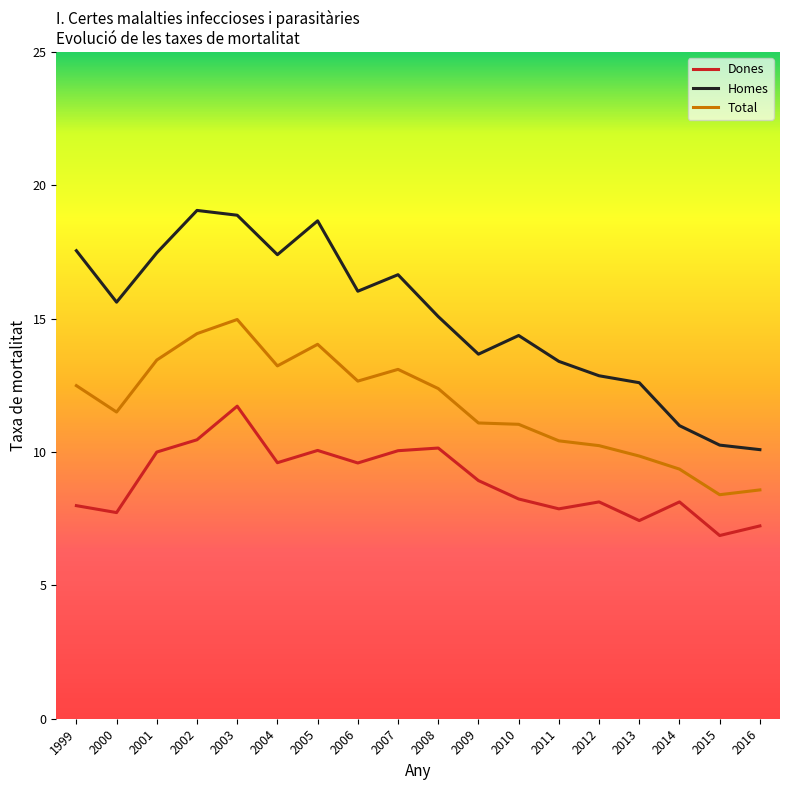

At which category is the sum across all series the highest?

2003